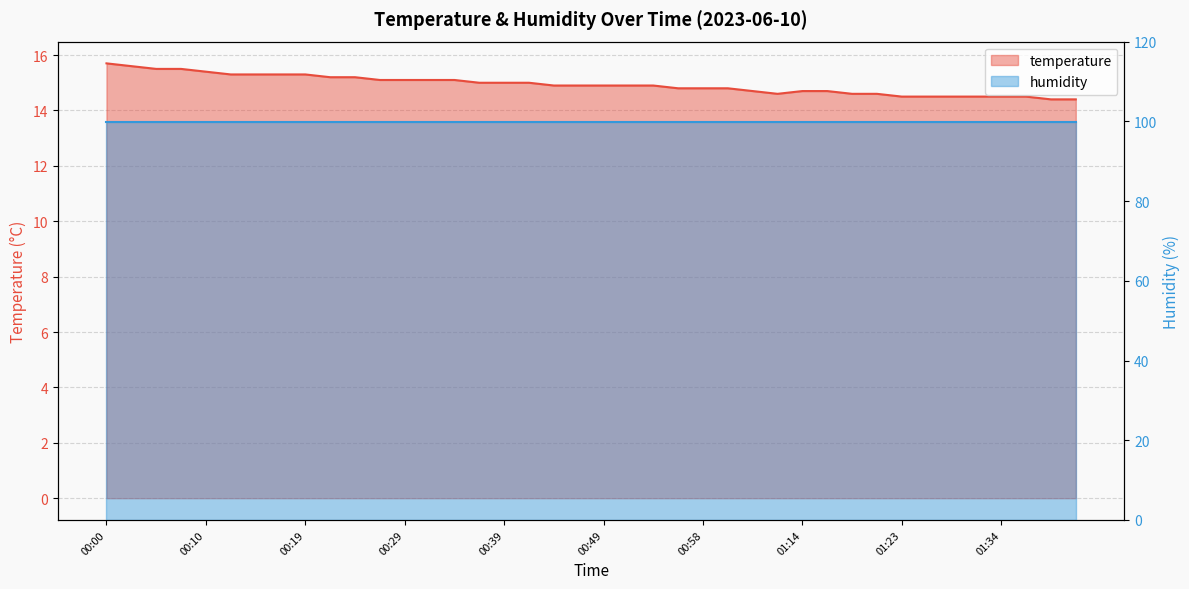

True or false: there are more than 1 points higher than both neighbors.

False